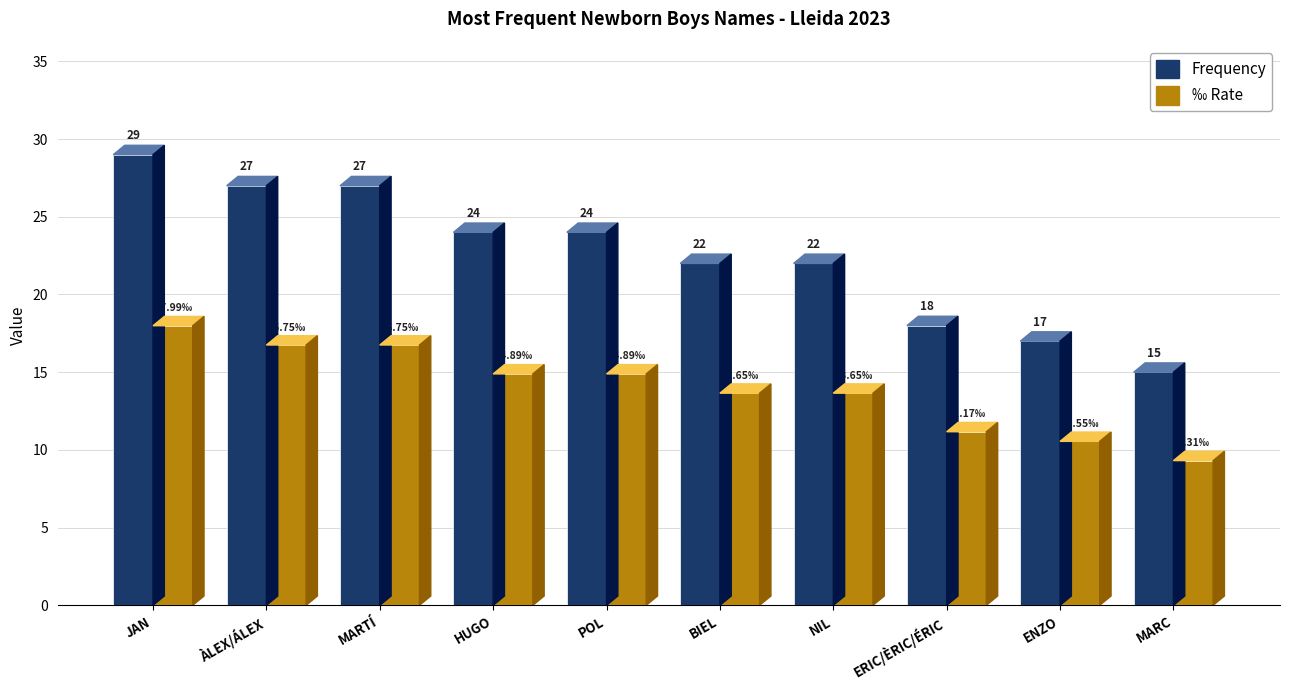

What position from the left is JAN?

1